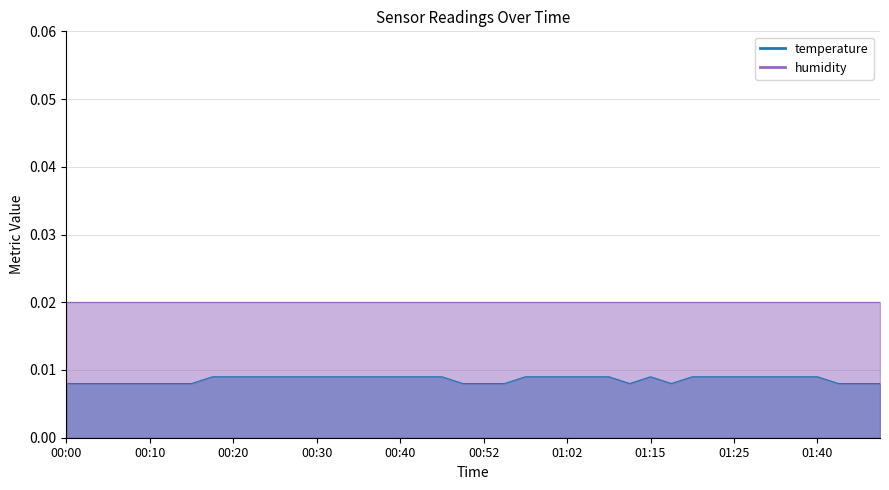

Reading left to right, list all the values displayed in this chart.

00:00=0.0	00:03=0.0	00:05=0.0	00:08=0.0	00:10=0.0	00:13=0.0	00:15=0.0	00:17=0.0	00:20=0.0	00:22=0.0	00:25=0.0	00:27=0.0	00:30=0.0	00:32=0.0	00:35=0.0	00:37=0.0	00:40=0.0	00:42=0.0	00:44=0.0	00:50=0.0	00:52=0.0	00:55=0.0	00:57=0.0	00:59=0.0	01:02=0.0	01:08=0.0	01:10=0.0	01:13=0.0	01:15=0.0	01:18=0.0	01:20=0.0	01:22=0.0	01:25=0.0	01:27=0.0	01:30=0.0	01:35=0.0	01:40=0.0	01:42=0.0	01:45=0.0	01:47=0.0